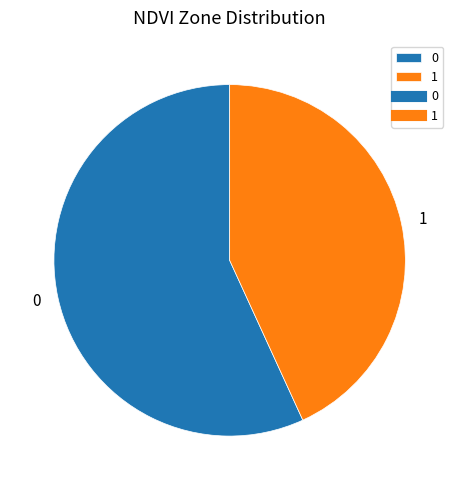

Which category accounts for the majority?

0